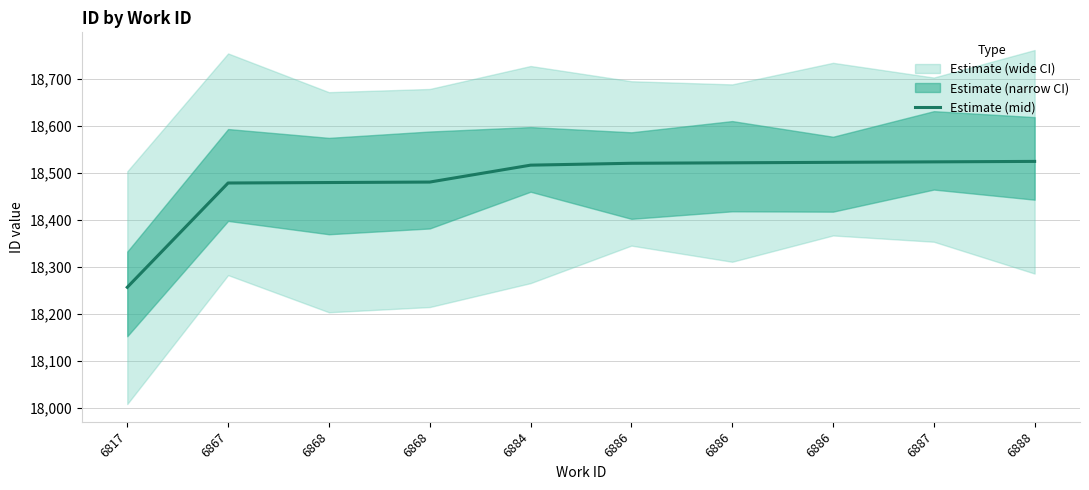

What is the change in value from 6884 to 6886?

+4